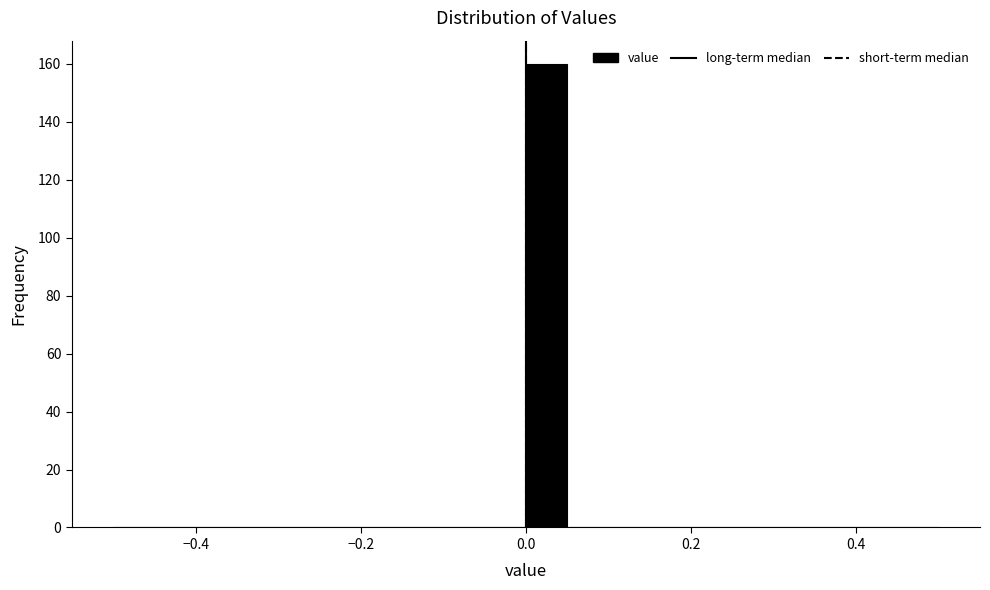

Read against the x-axis, roughly where is the centre of the tallest bar?

0.02